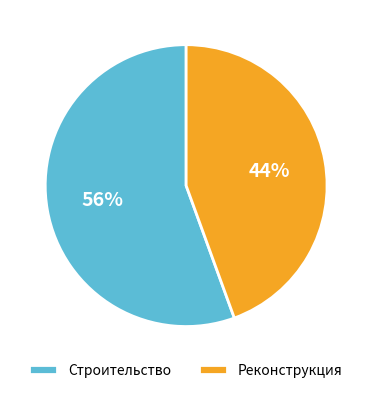

Which category has the smallest portion of the pie?

Реконструкция